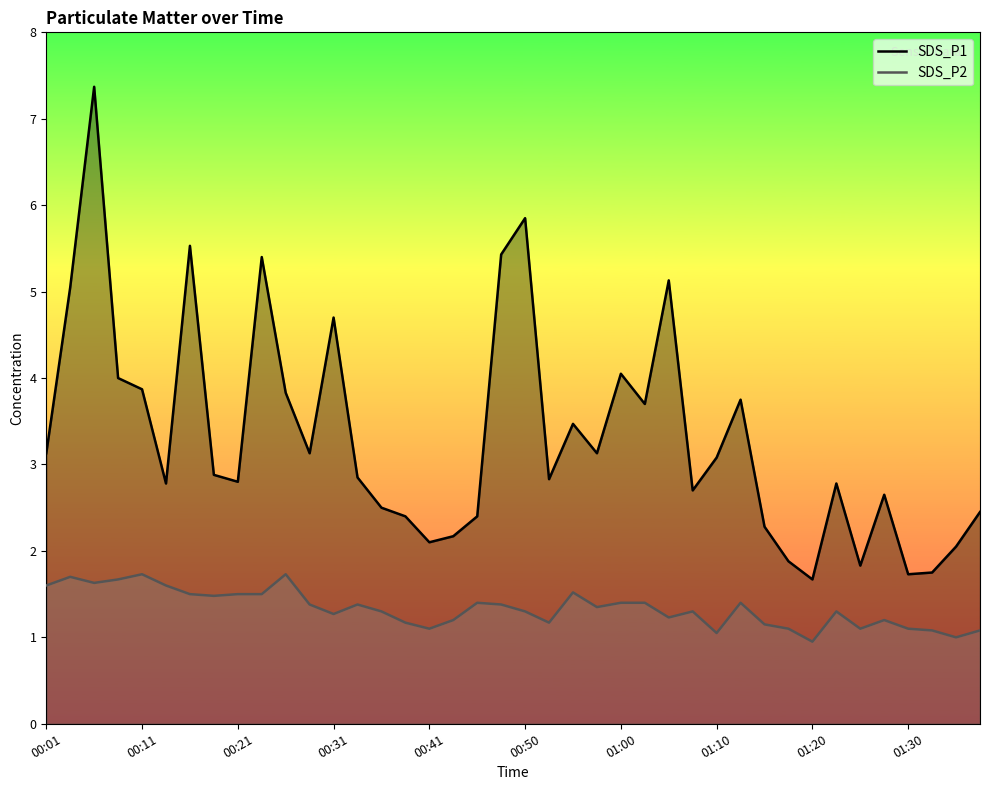

What value does the SDS_P2 series have at 00:21?

1.5